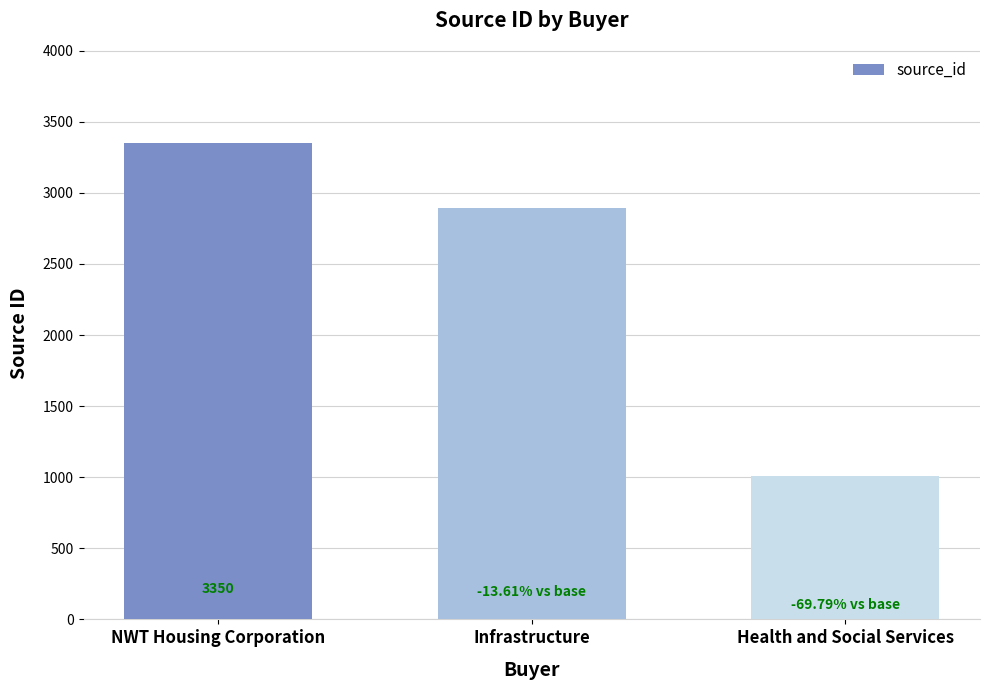

At which label is the value closest to 2181?

Infrastructure